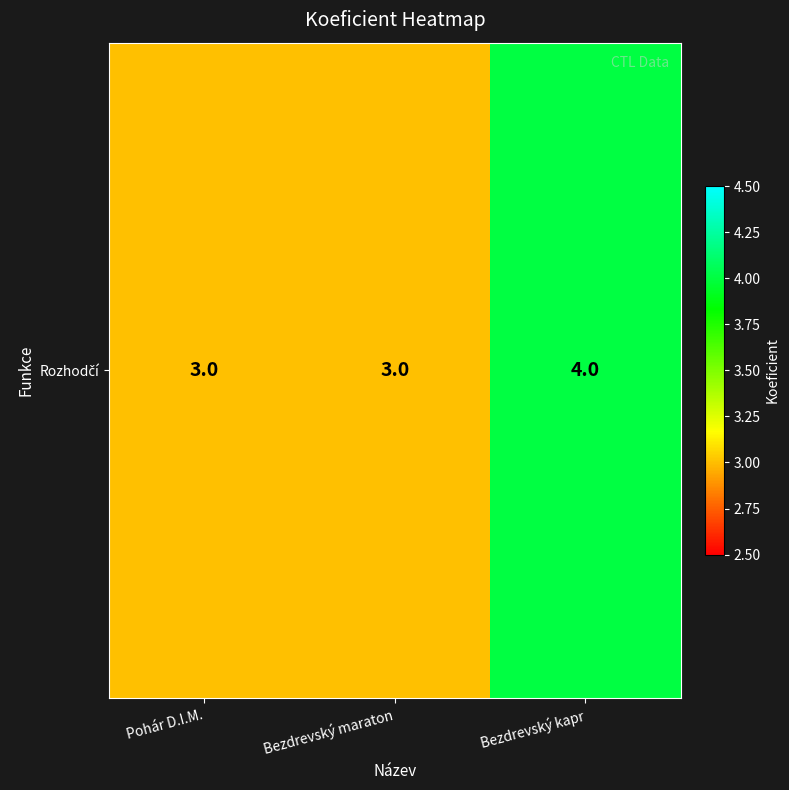

Rank the categories by value from highest to lowest.

Bezdrevský kapr, Pohár D.I.M., Bezdrevský maraton